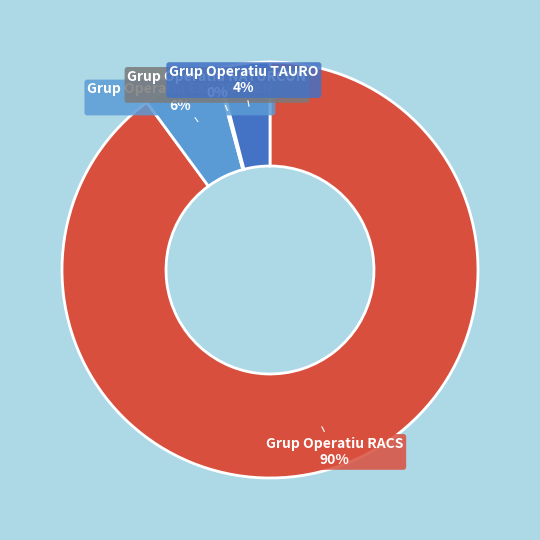

Is it true that Grup Operatiu EXPORTGEN is 1% of the pie?

False